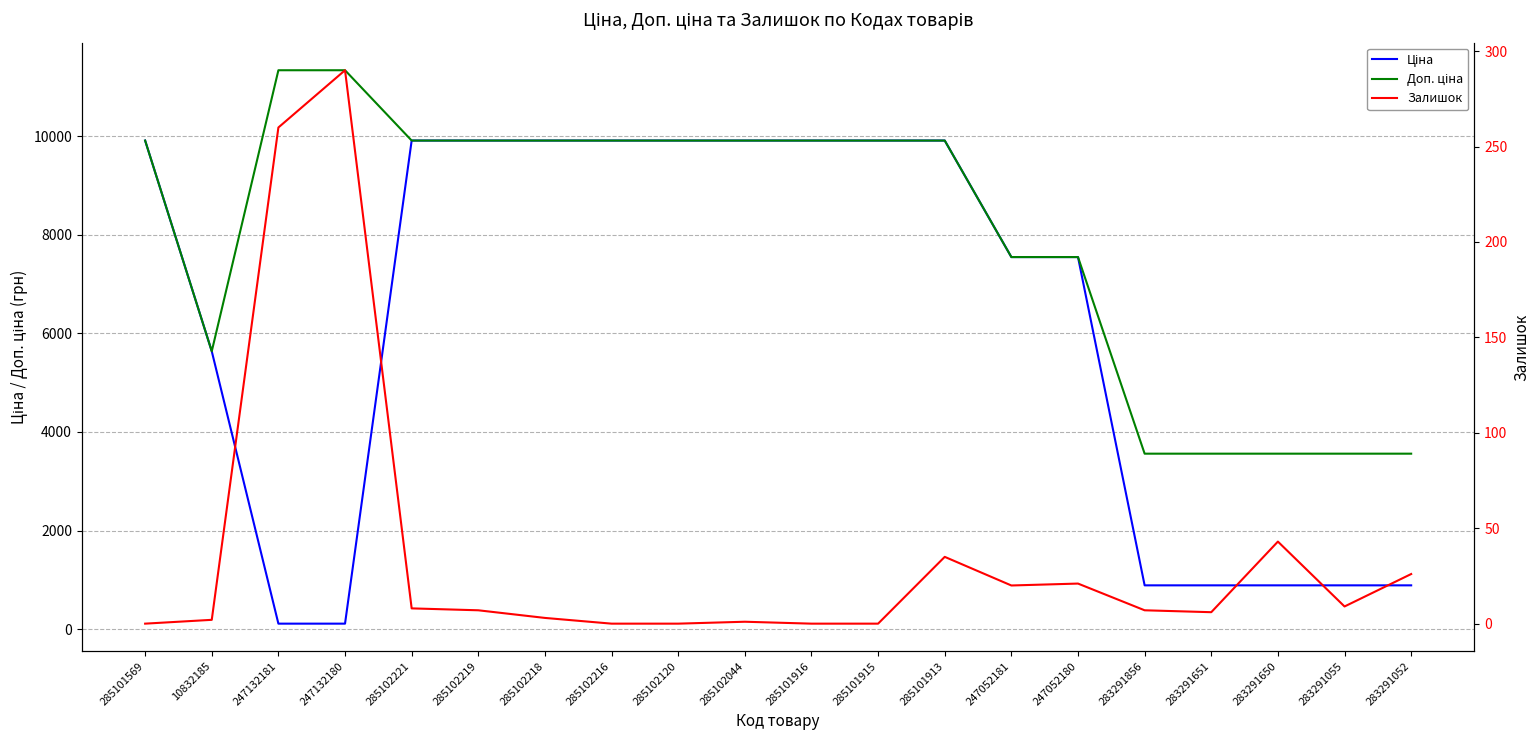

What position from the left is 247052181?

14